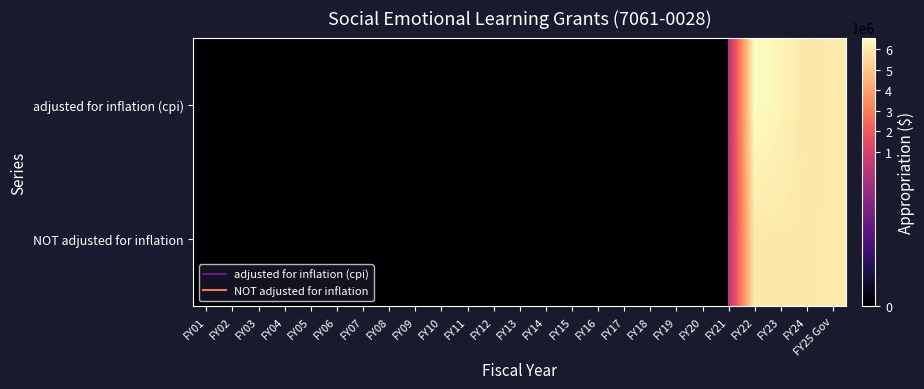

At FY01, list the series in order from smallest to largest.

row_0, row_1